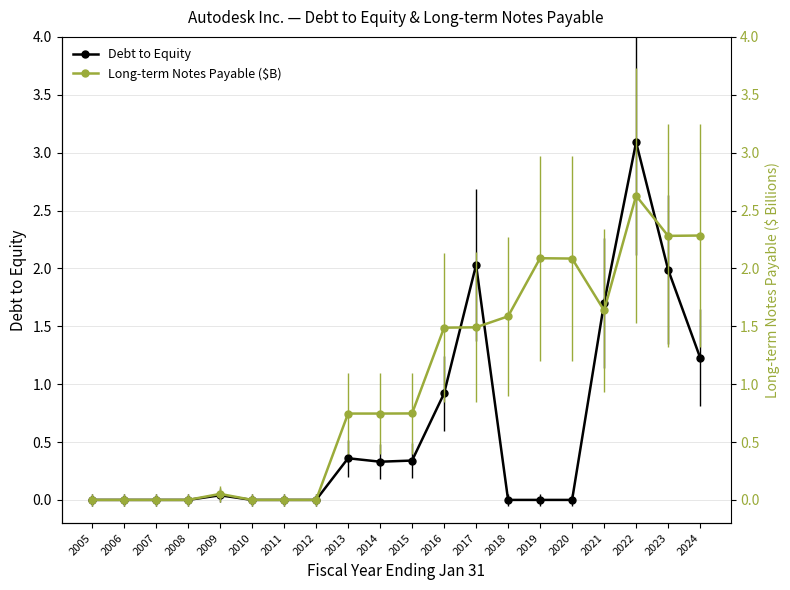

How many lines are shown in the chart?

2